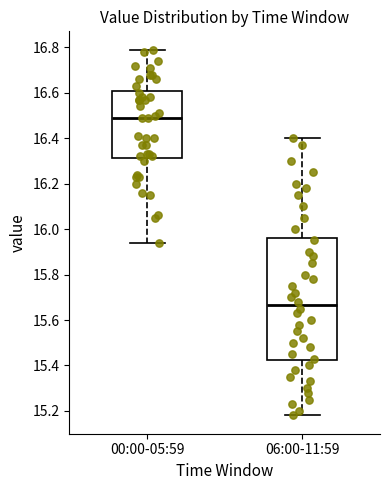

Where does the upper whisker of the box for 00:00-05:59 end on the y-axis? The values are not printed on the chart, so give them approximately, as read against the axis.

16.80